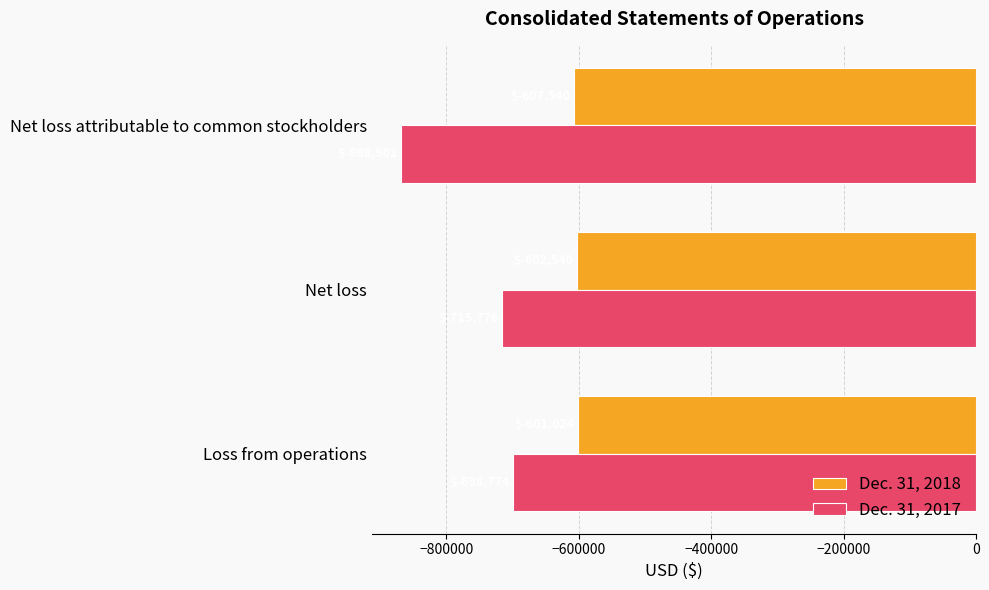

Which series has the widest spread of values?

Dec. 31, 2017